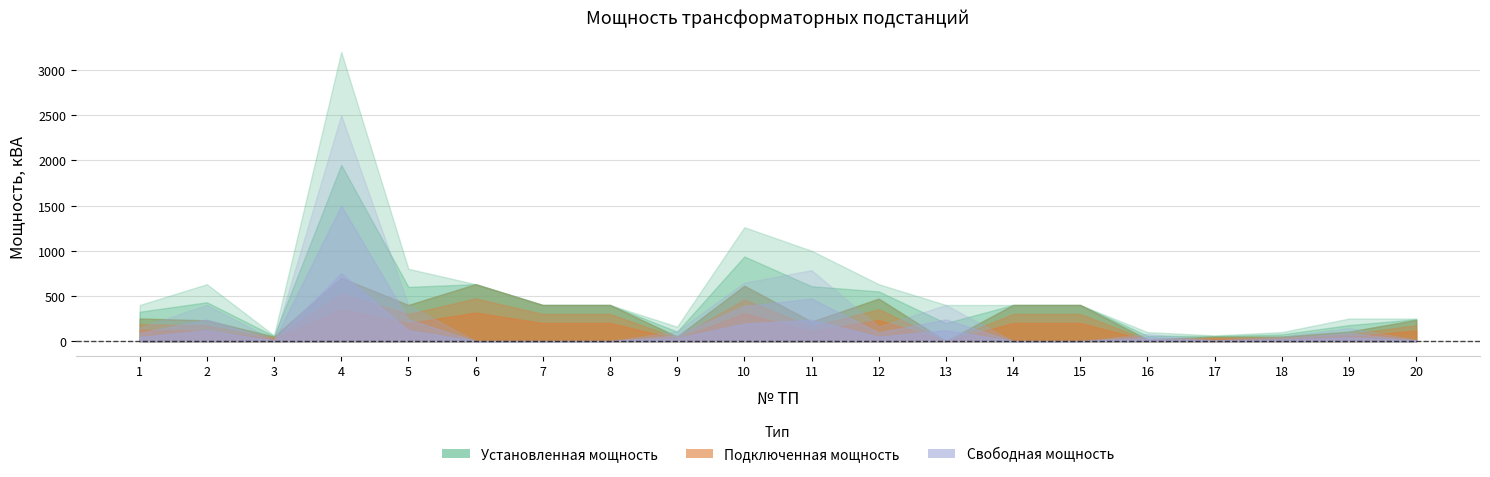

How many interior local peaks does the Установленная мощность series have?

3